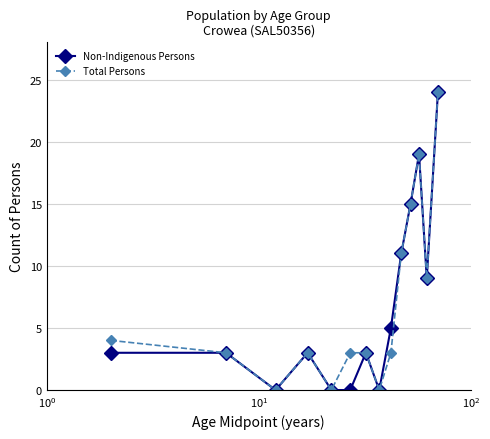

What is the highest value of the Non-Indigenous Persons series?

24